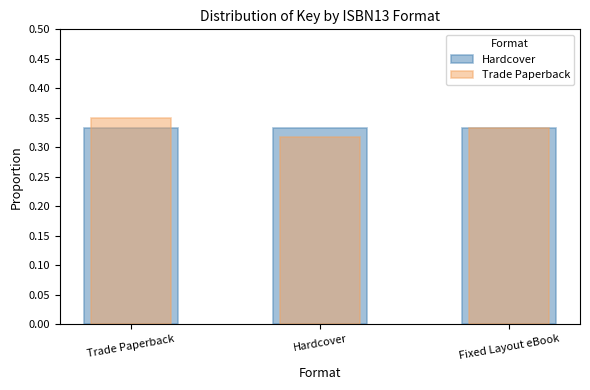

What is the sum of the Hardcover values at Trade Paperback and Hardcover?

0.7